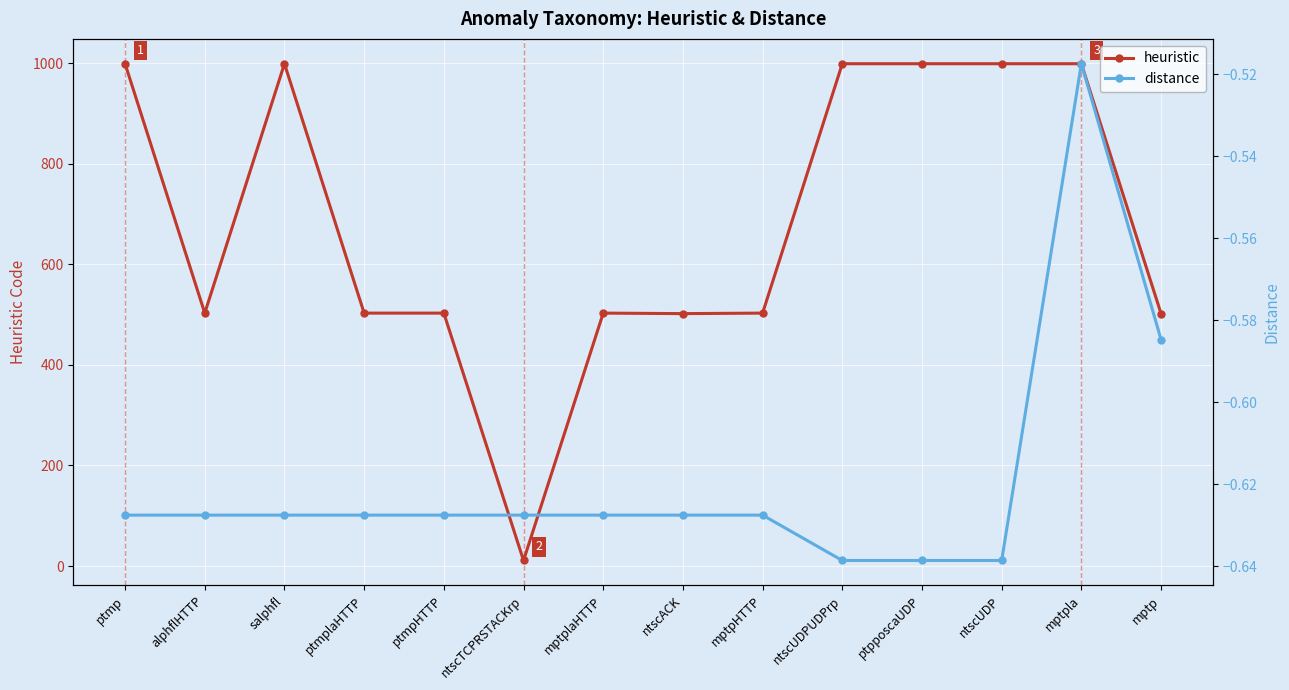

Reading right to left, what are all the values shown in this chart?

heuristic: mptp=502.0	mptpla=999.0	ntscUDP=999.0	ptpposcaUDP=999.0	ntscUDPUDPrp=999.0	mptpHTTP=503.0	ntscACK=502.0	mptplaHTTP=503.0	ntscTCPRSTACKrp=11.0	ptmpHTTP=503.0	ptmplaHTTP=503.0	salphfl=999.0	alphflHTTP=503.0	ptmp=999.0
distance: mptp=-0.6	mptpla=-0.5	ntscUDP=-0.6	ptpposcaUDP=-0.6	ntscUDPUDPrp=-0.6	mptpHTTP=-0.6	ntscACK=-0.6	mptplaHTTP=-0.6	ntscTCPRSTACKrp=-0.6	ptmpHTTP=-0.6	ptmplaHTTP=-0.6	salphfl=-0.6	alphflHTTP=-0.6	ptmp=-0.6